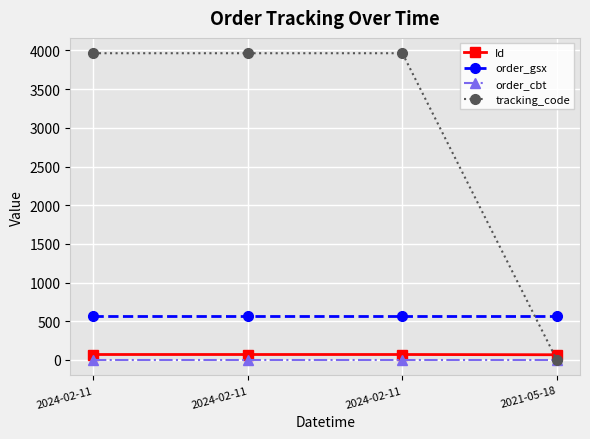

Rank the categories by Id value from lowest to highest.

2021-05-18, 2024-02-11, 2024-02-11, 2024-02-11